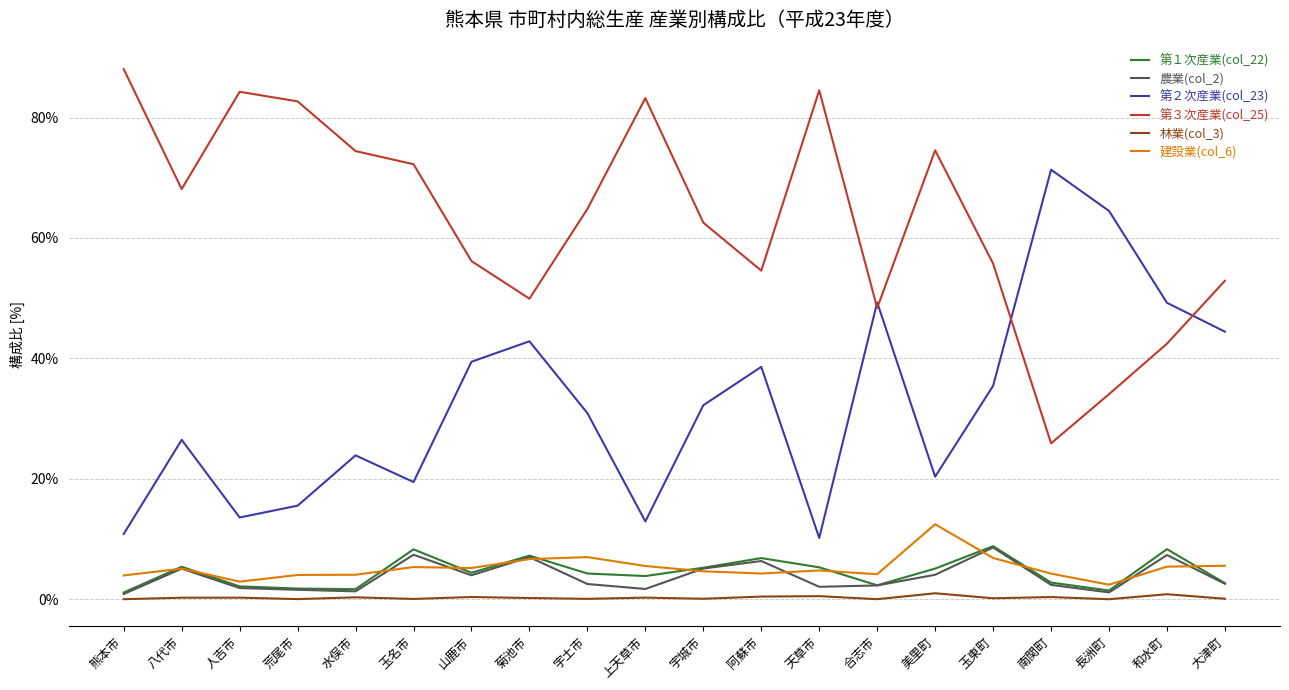

What is the lowest value of the 建設業(col_6) series?

2.4